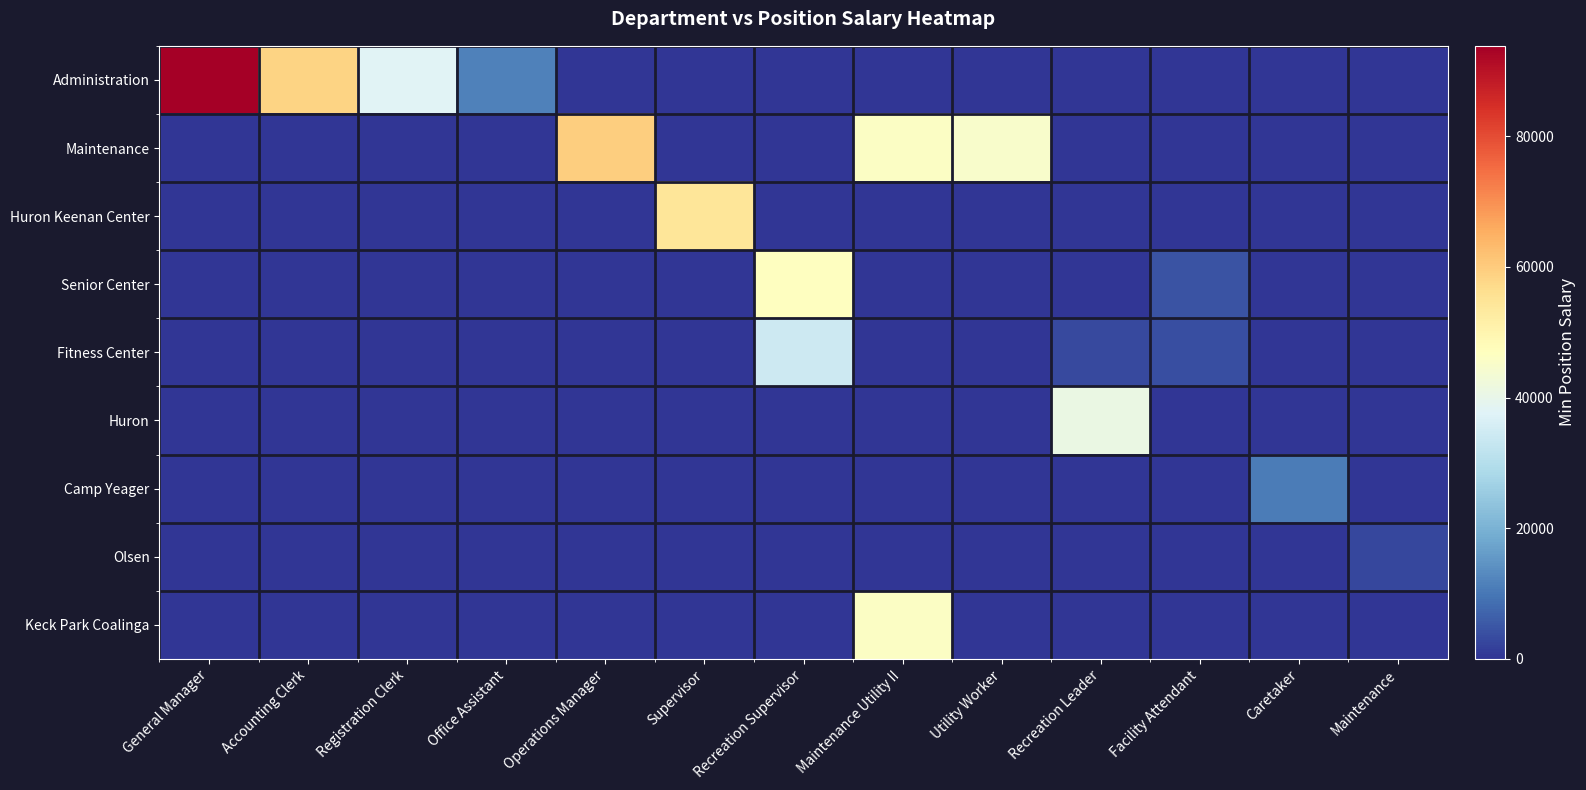

Count the number of data series in this chart.

9